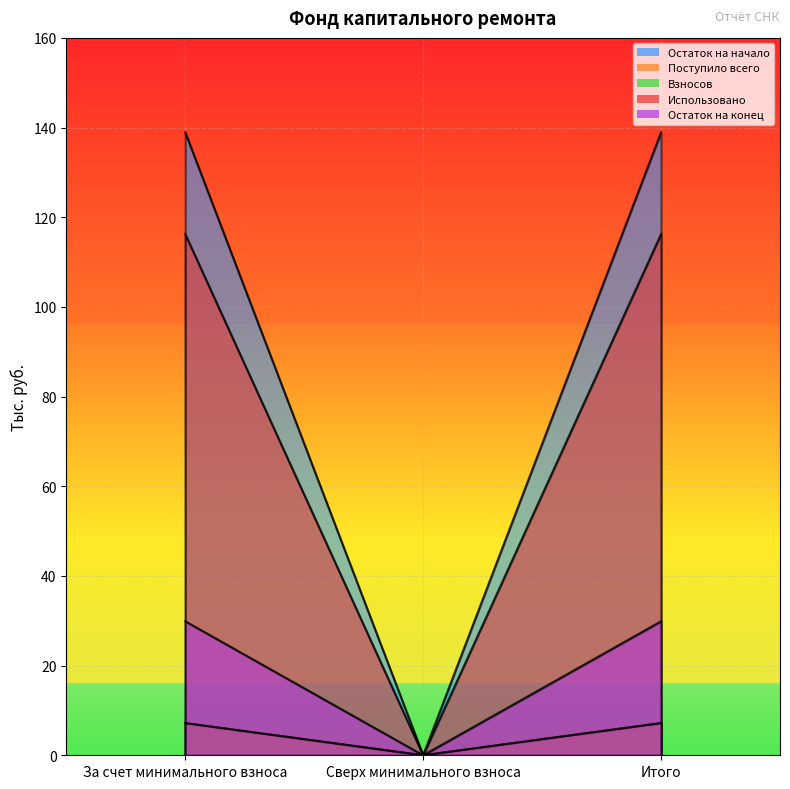

Reading left to right, transcribe all the data shown in this chart.

Остаток на начало: 138.9	0.0	138.9
Поступило всего: 7.2	0.0	7.2
Взносов: 7.2	0.0	7.2
Использовано: 116.2	0.0	116.2
Остаток на конец: 29.9	0.0	29.9